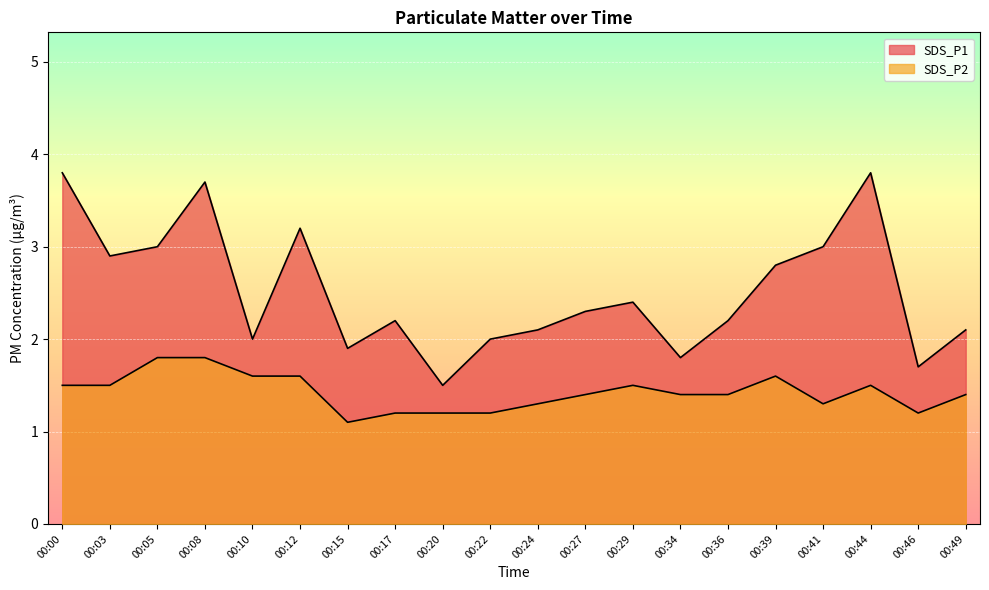

Where is the first local minimum for SDS_P1?

00:03